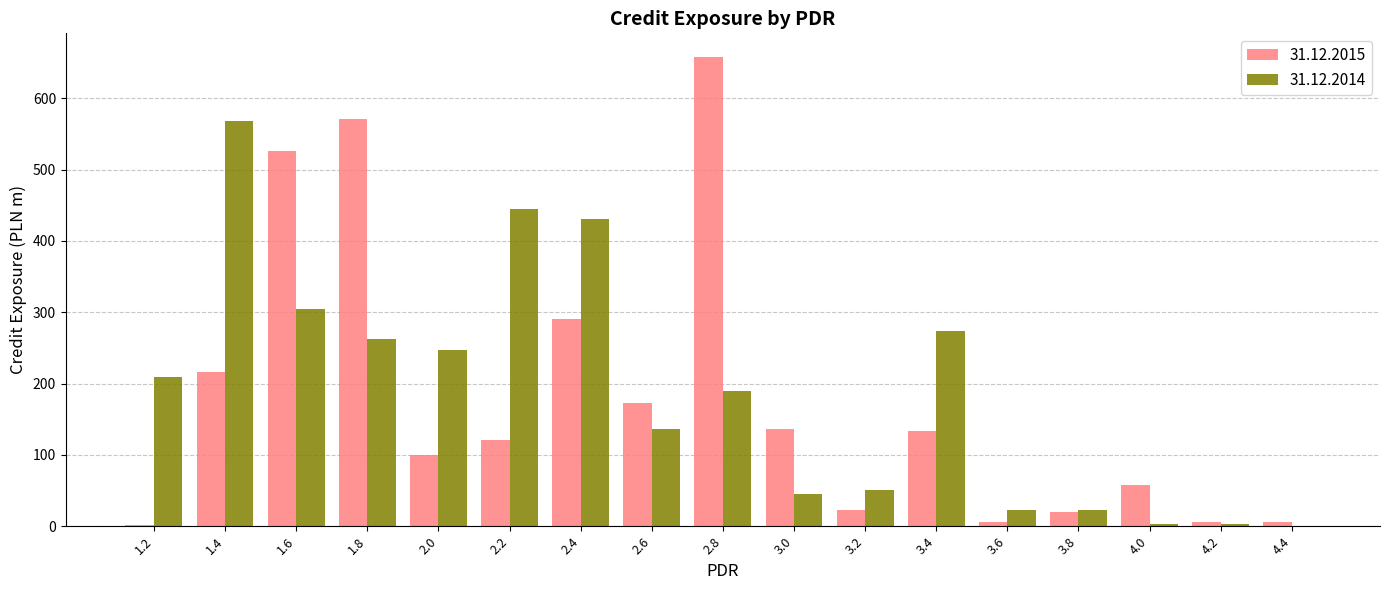

What is the total value across all series at 3.8?

41.9